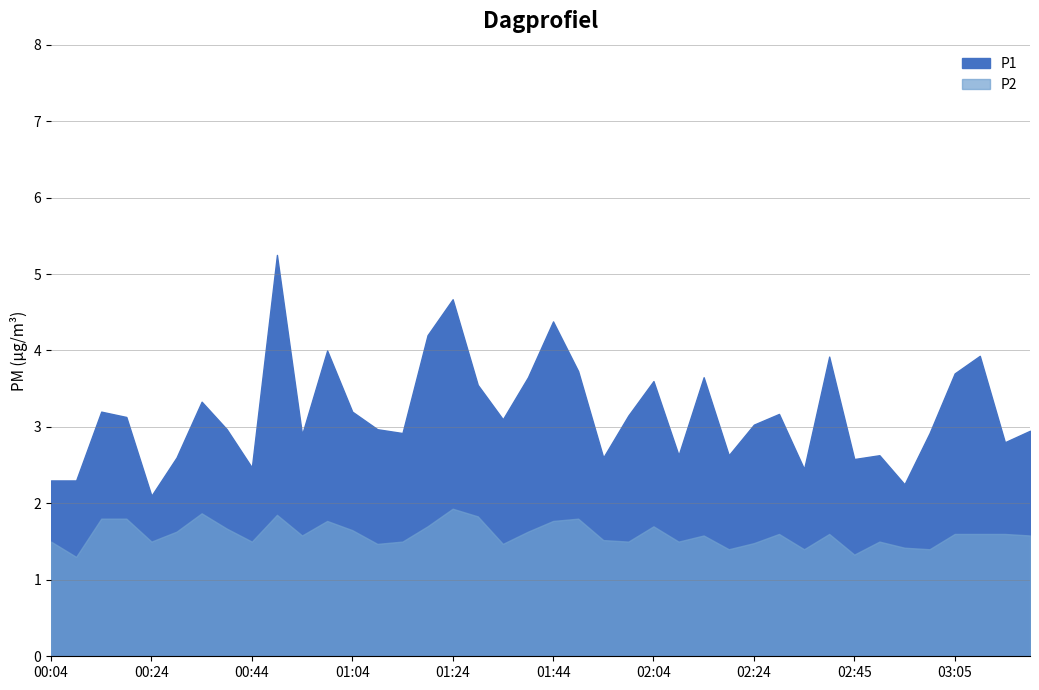

Between 00:29 and 01:44, which series saw the biggest shift?

P1